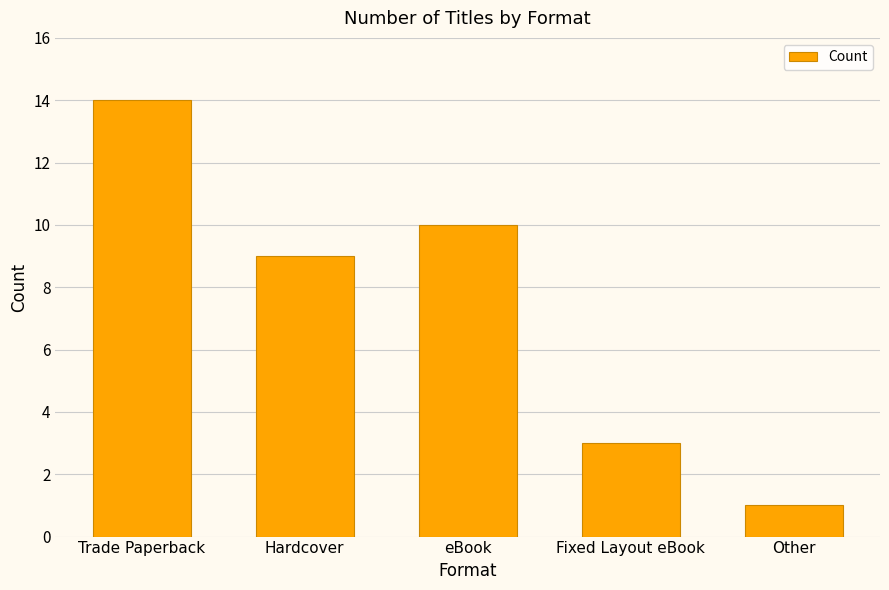

What is the greatest value displayed?

14